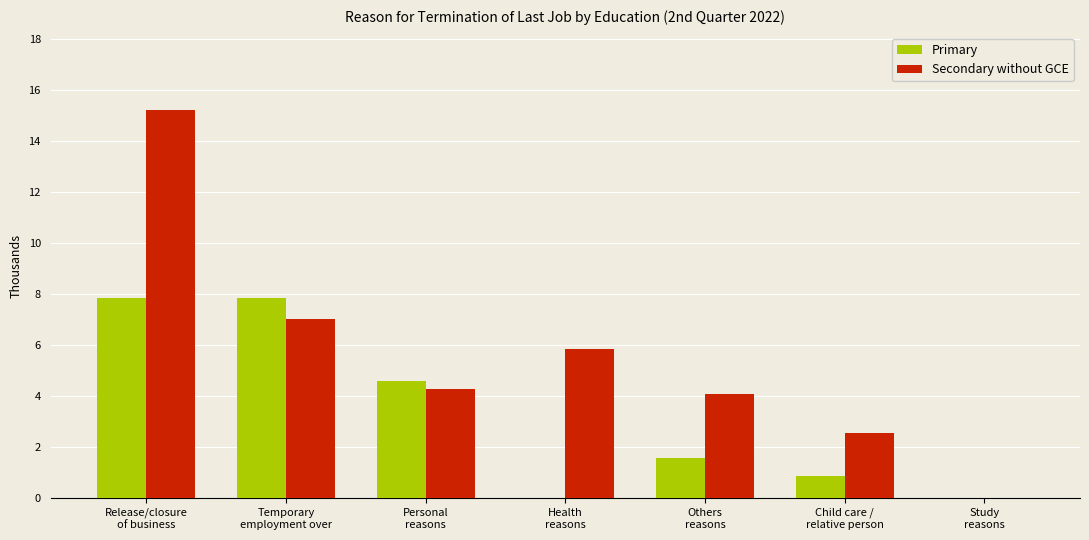

Which series has the largest total across all categories?

Secondary without GCE